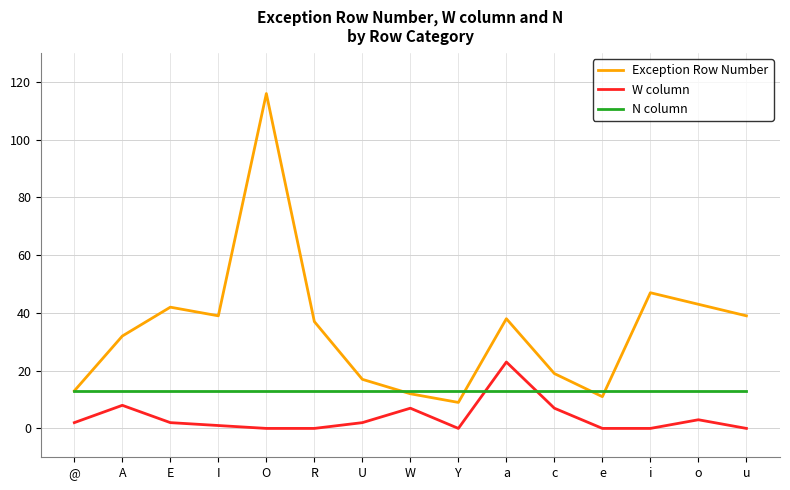

Which series has the largest total across all categories?

Exception Row Number